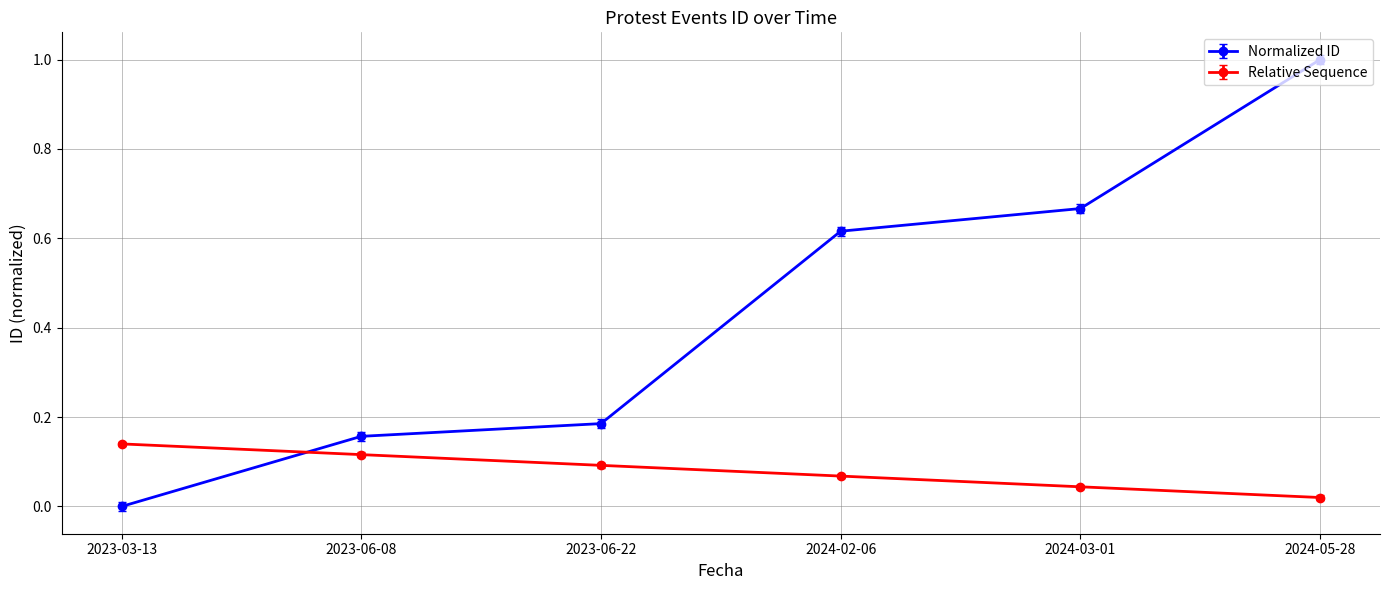

The Normalized ID series shows 0.5 at 2023-03-13. True or false?

False